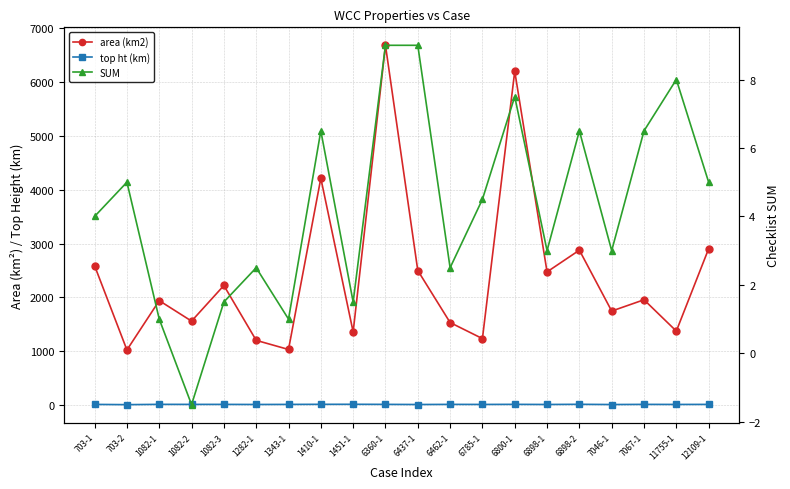

In area (km2), how many points are lower than both neighbors (excluding endpoints)?

8